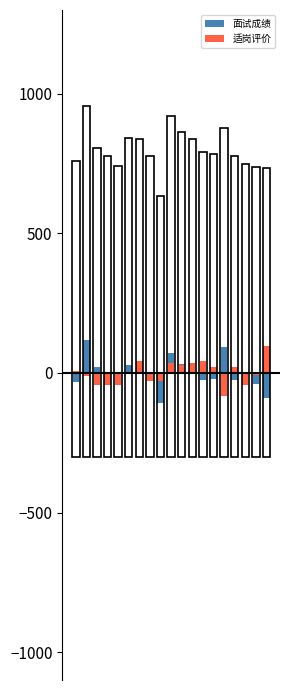

Reading left to right, transcribe all the data shown in this chart.

面试成绩: -32.1	116.3	21.1	1.5	-23.7	29.5	9.9	-4.1	-107.7	71.5	32.3	12.7	-23.7	-20.9	91.1	-26.5	-18.1	-40.5	-88.1
适岗评价: 6.9	-11.3	-42.1	-42.1	-42.1	-0.1	41.9	-28.1	-28.1	34.9	27.9	34.9	41.9	20.9	-84.1	20.9	-42.1	-7.1	97.9